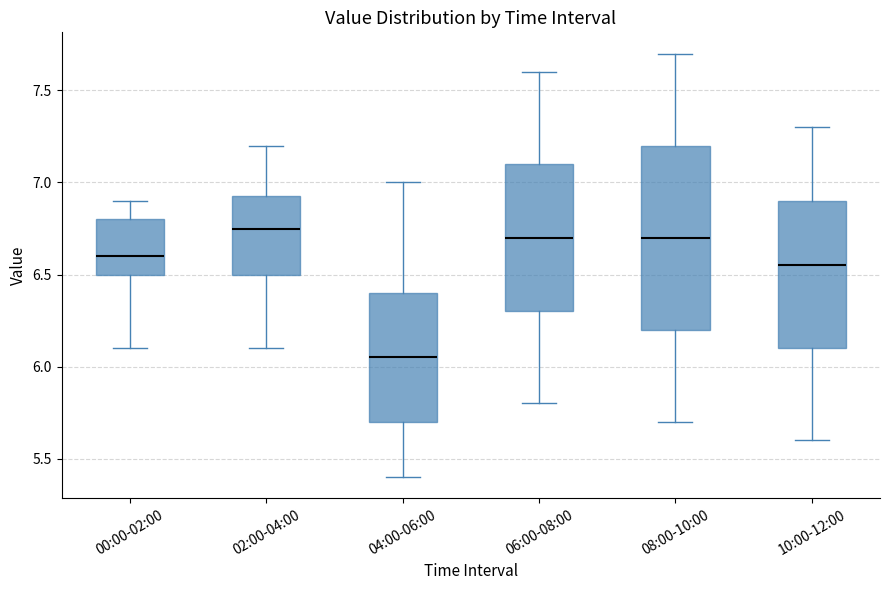

Reading left to right, read every box against the y-axis: the position of its median line, the range the box covers, and the ends of its whiskers. The values are not printed on the chart, so give them approximately, as read against the axis.

00:00-02:00: median 6.60, box 6.50 to 6.80, whiskers 6.10 to 6.90
02:00-04:00: median 6.75, box 6.50 to 6.95, whiskers 6.10 to 7.20
04:00-06:00: median 6.05, box 5.70 to 6.40, whiskers 5.40 to 7.00
06:00-08:00: median 6.70, box 6.30 to 7.10, whiskers 5.80 to 7.60
08:00-10:00: median 6.70, box 6.20 to 7.20, whiskers 5.70 to 7.70
10:00-12:00: median 6.55, box 6.10 to 6.90, whiskers 5.60 to 7.30